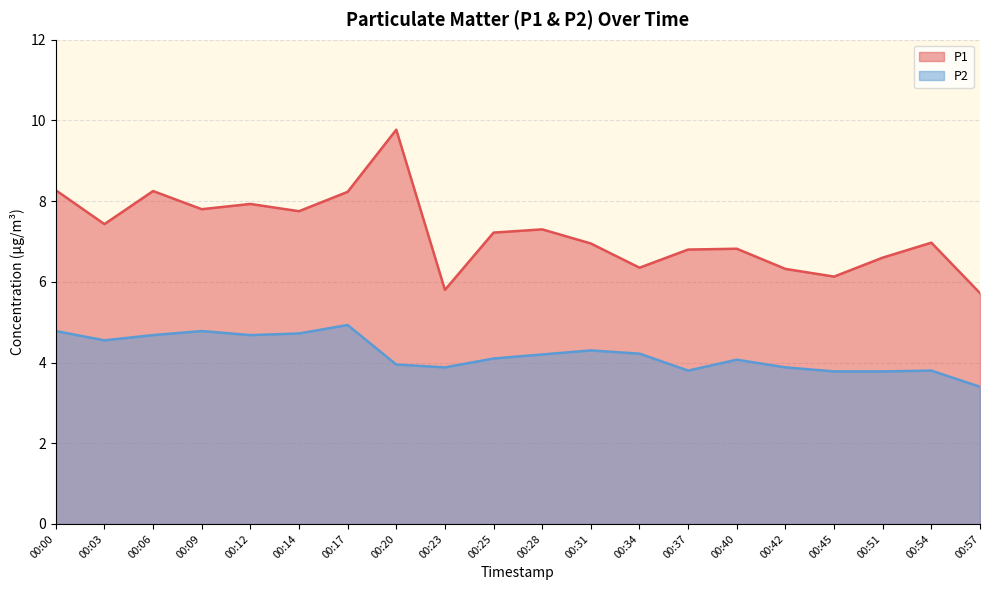

True or false: P1 and P2 cross at least once.

False